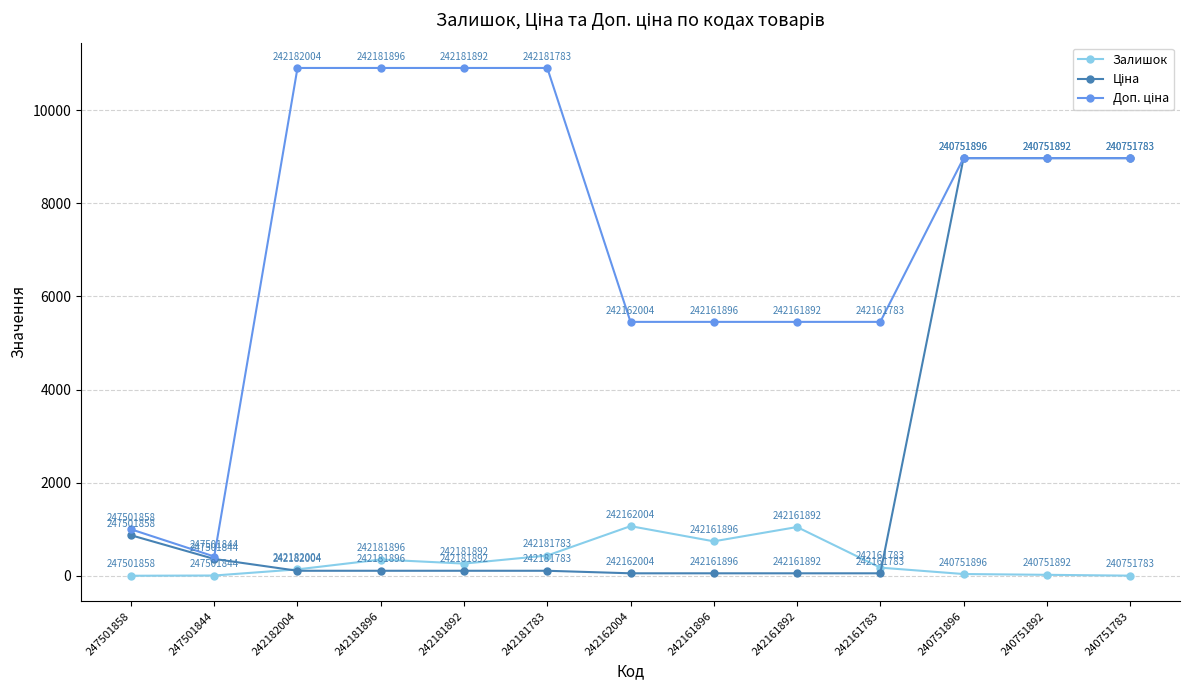

What is the maximum value for Залишок?

1067.0